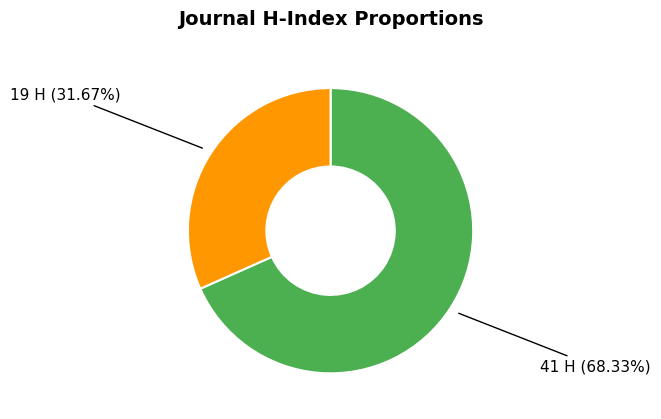

Is there a majority slice in this chart?

Yes